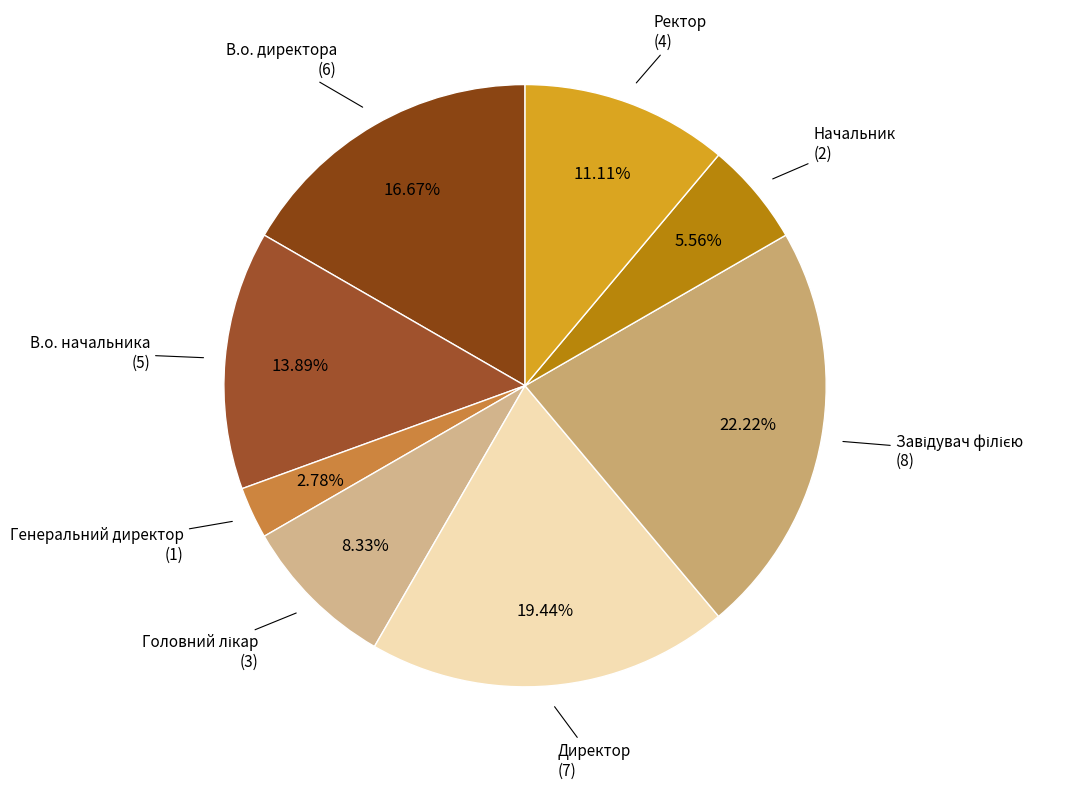

How many slices are in this pie chart?

8